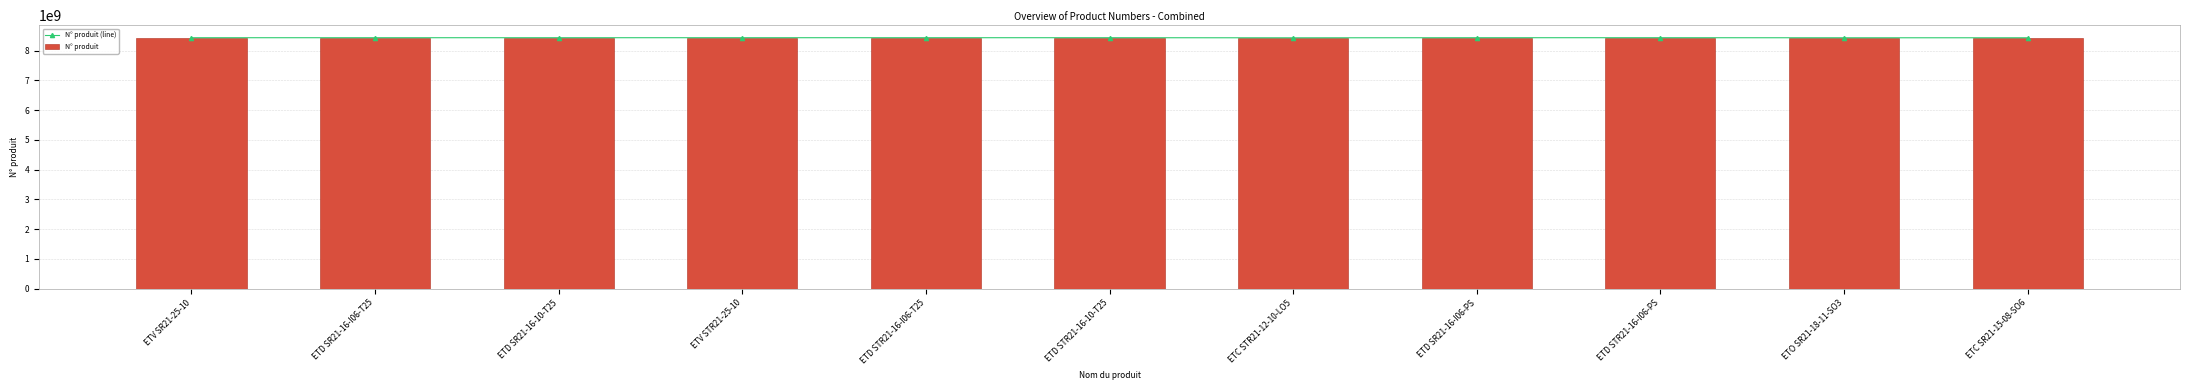

Are the bars grouped side by side (vs. stacked)?

Yes